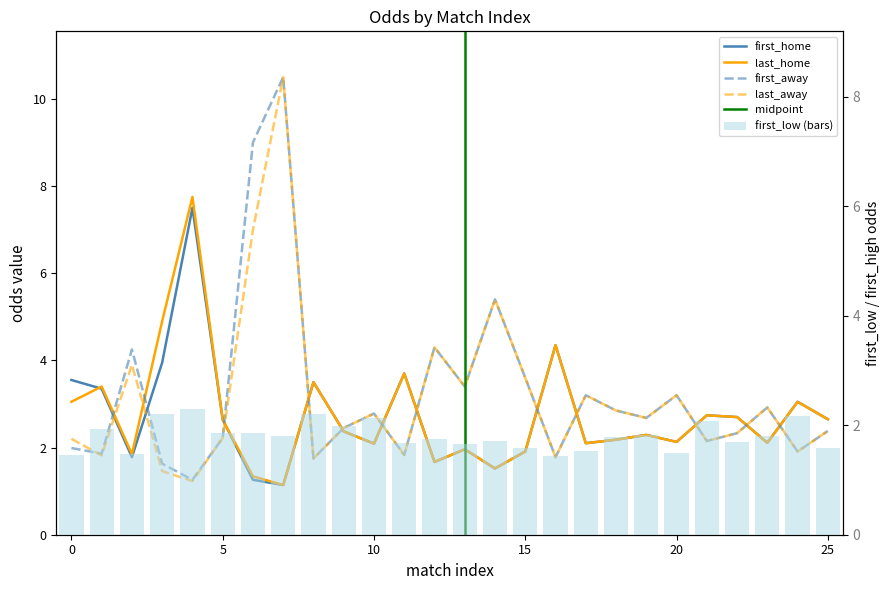

Which series has the largest total across all categories?

first_away